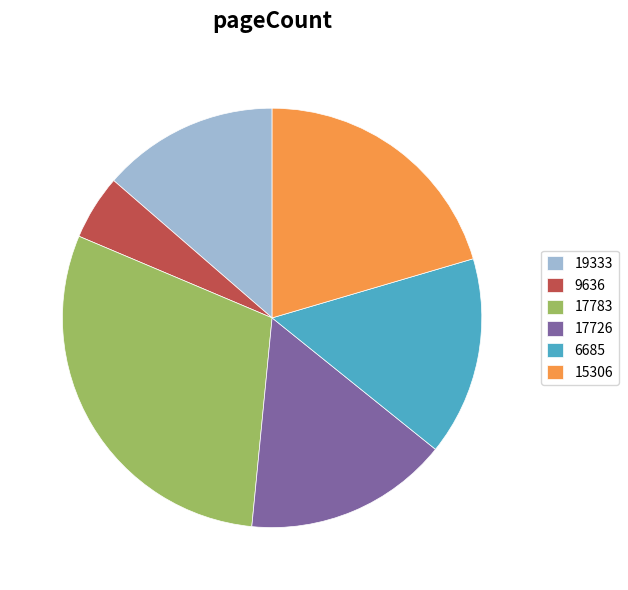

How many segments does this pie chart have?

6